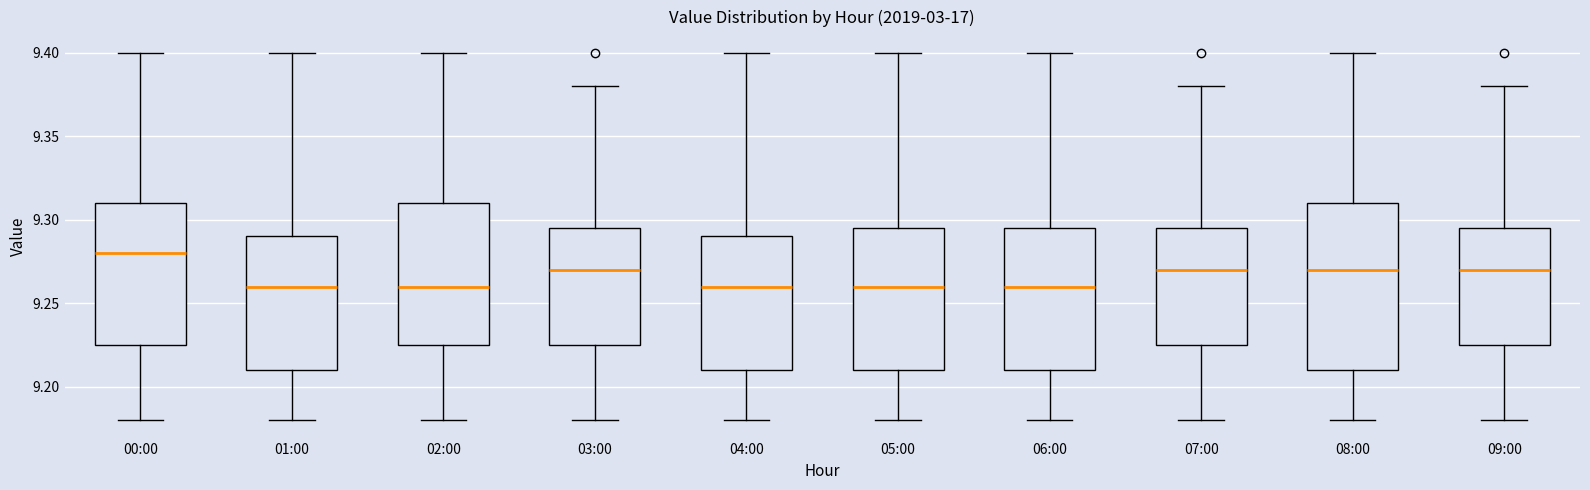

Which box's median line is the highest?

00:00